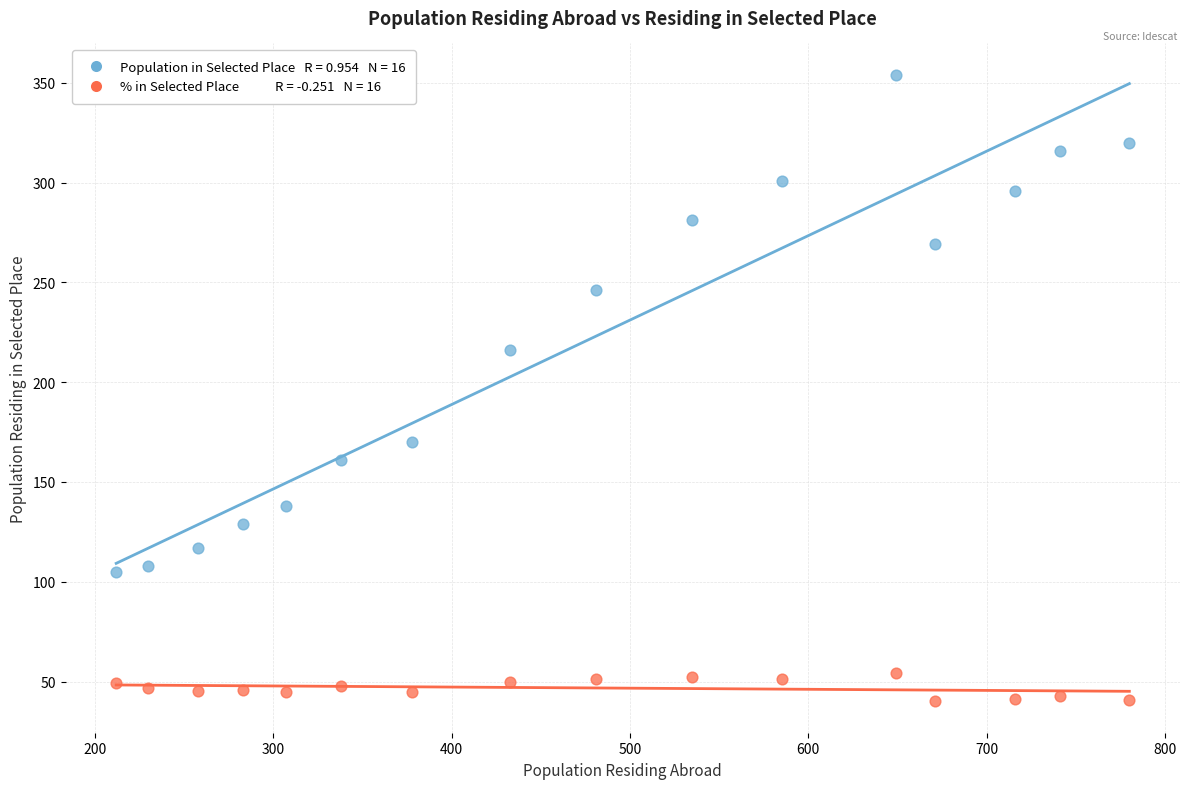

Across all data points, what is the range of X values (max minus min)?

568.0